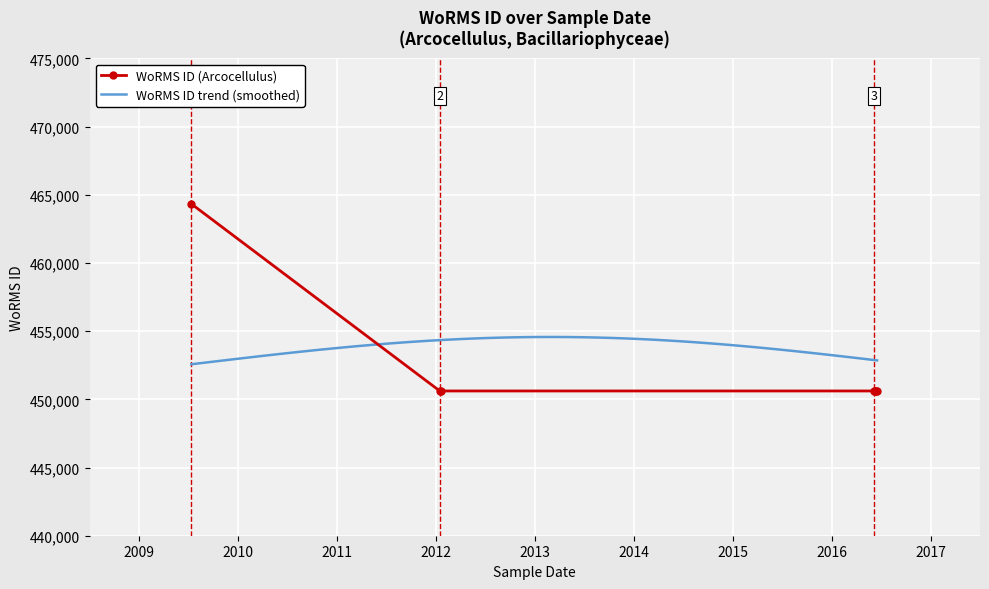

What is the lowest value of the WoRMS ID (Arcocellulus) series?

450612